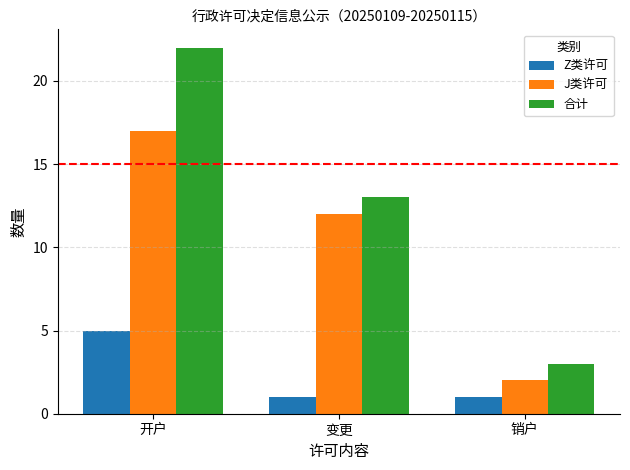

Which series has the largest total across all categories?

合计